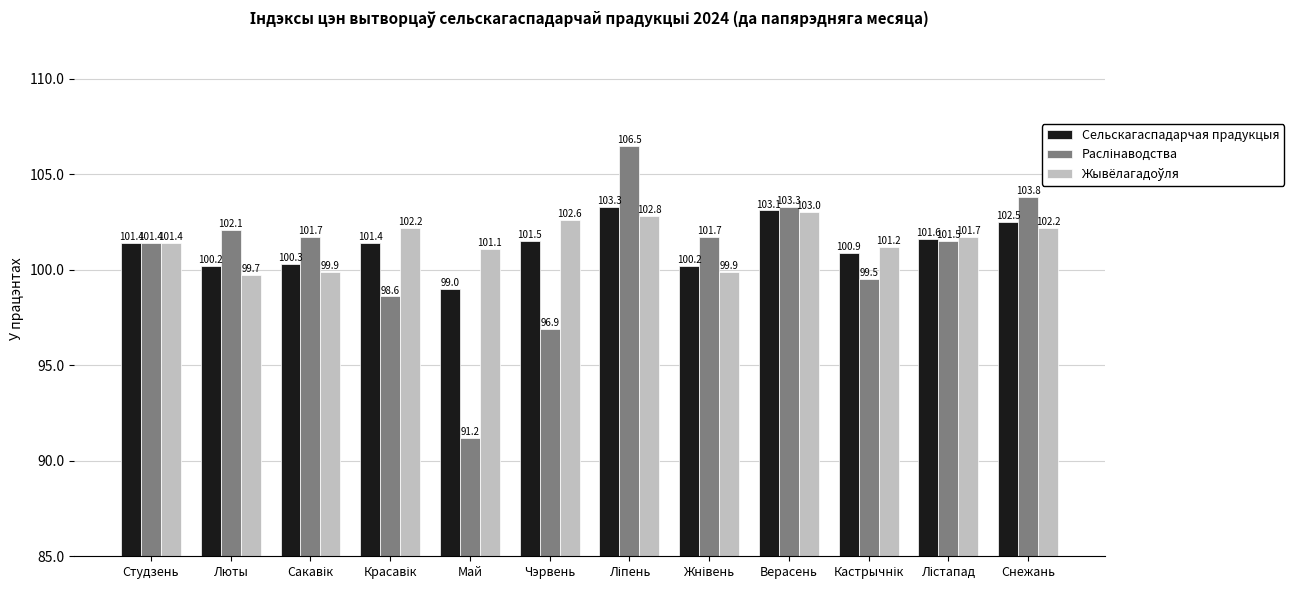

What value does the Сельскагаспадарчая прадукцыя series have at Студзень?

101.4